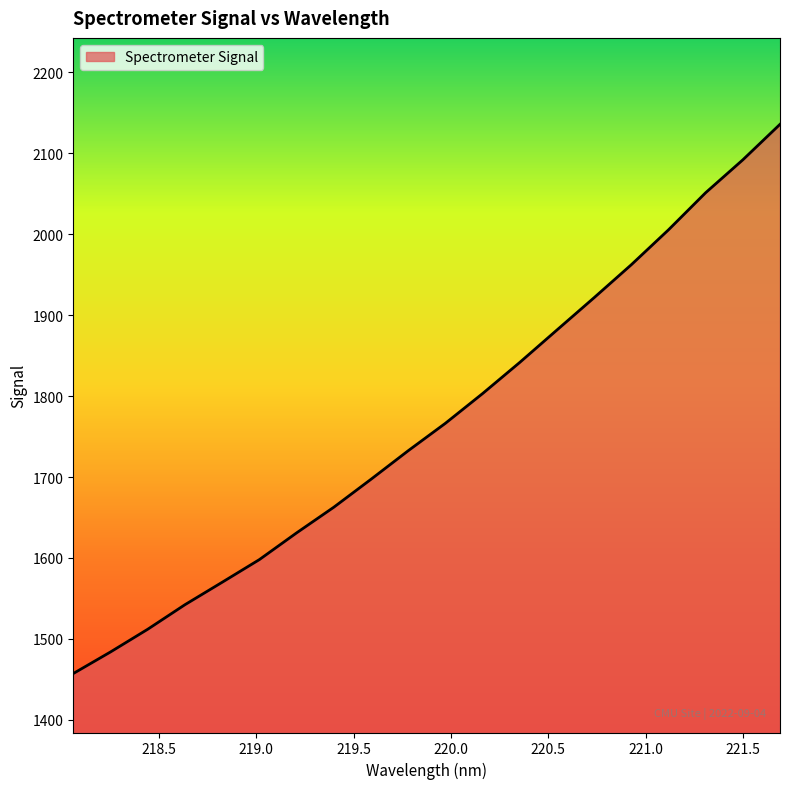

What is the difference between the maximum and minimum values?

678.7